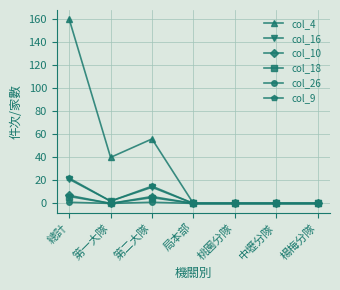

Where is the first local minimum for col_10?

第一大隊